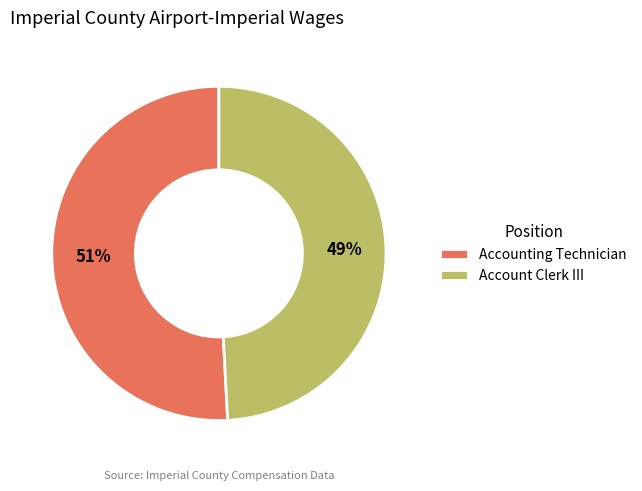

Is it true that Accounting Technician is 45% of the pie?

False